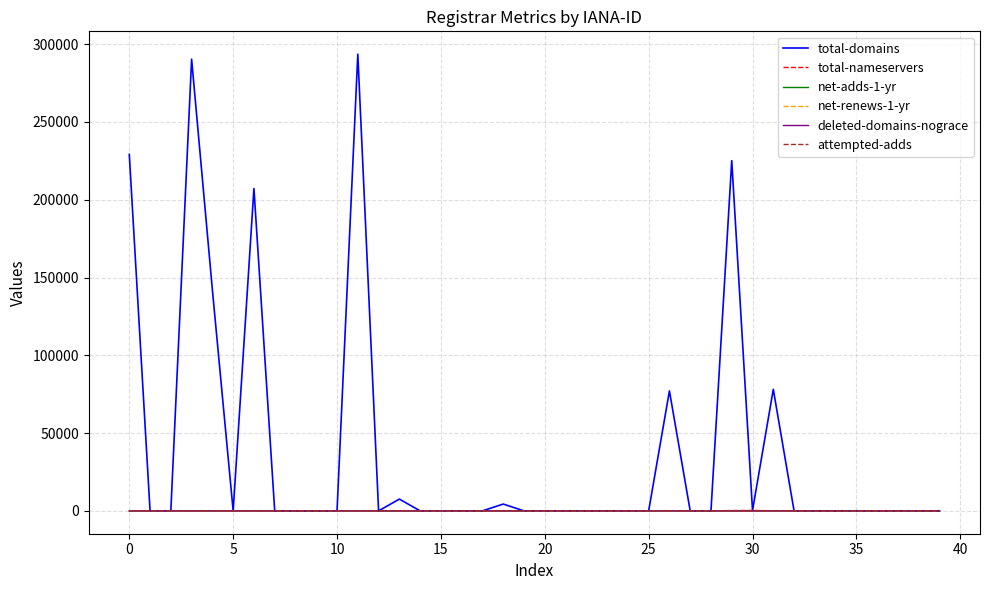

What is the greatest value displayed?

293578